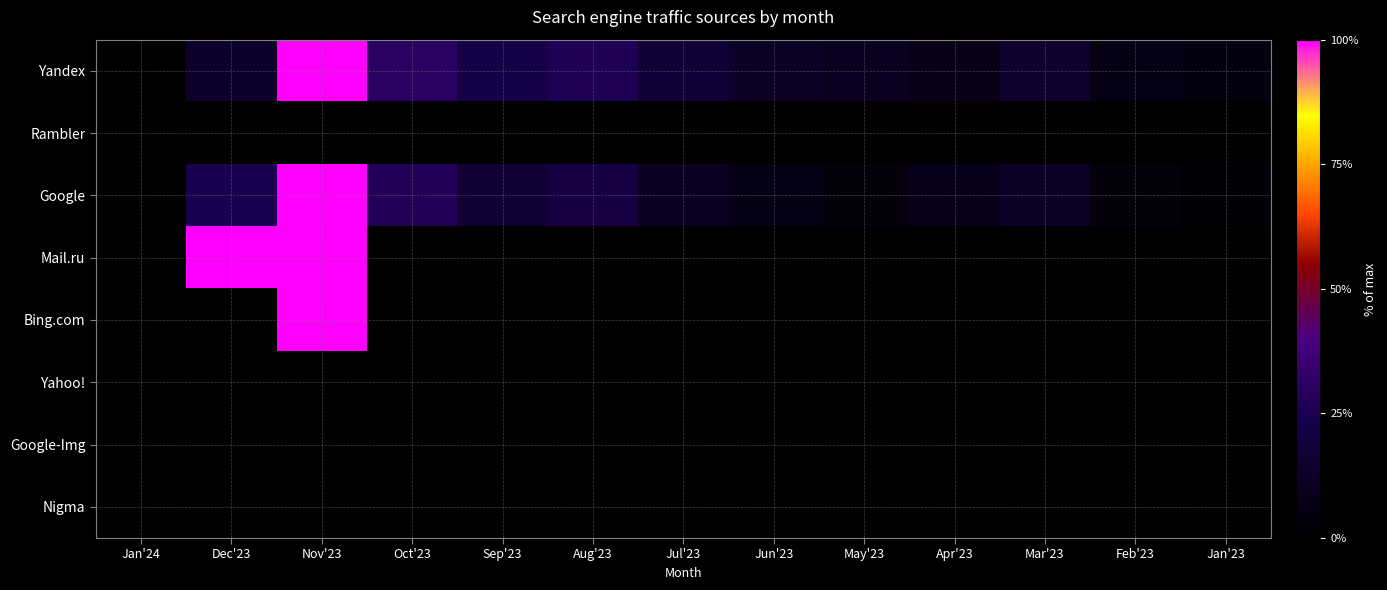

Rank the series by their maximum value, from highest to lowest.

Yandex, Google, Mail.ru, Bing.com, Rambler, Yahoo!, Google-Img, Nigma